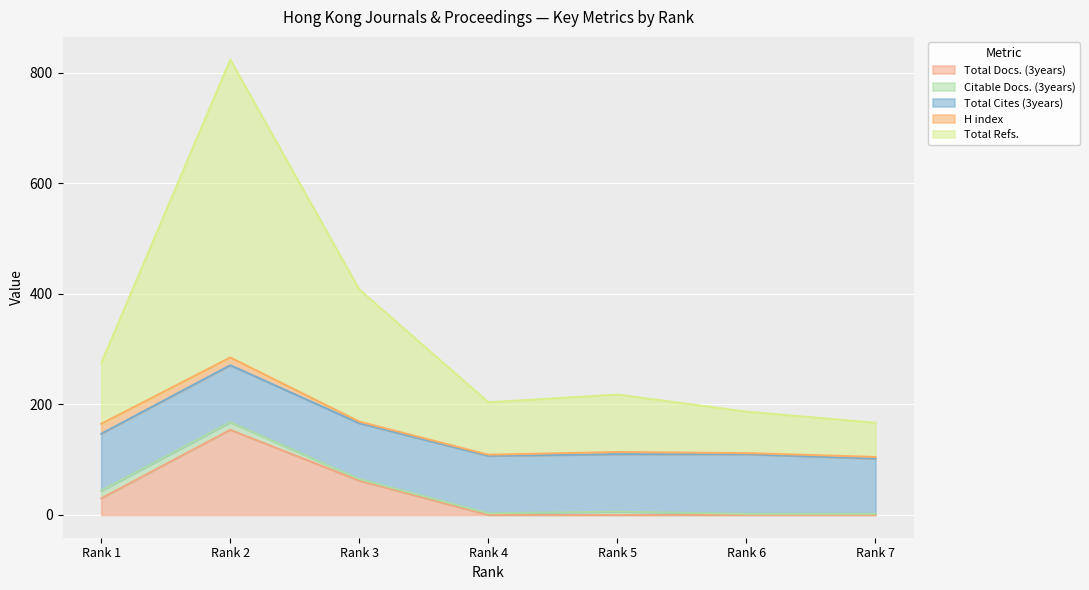

Which series has the largest total across all categories?

Total Refs.